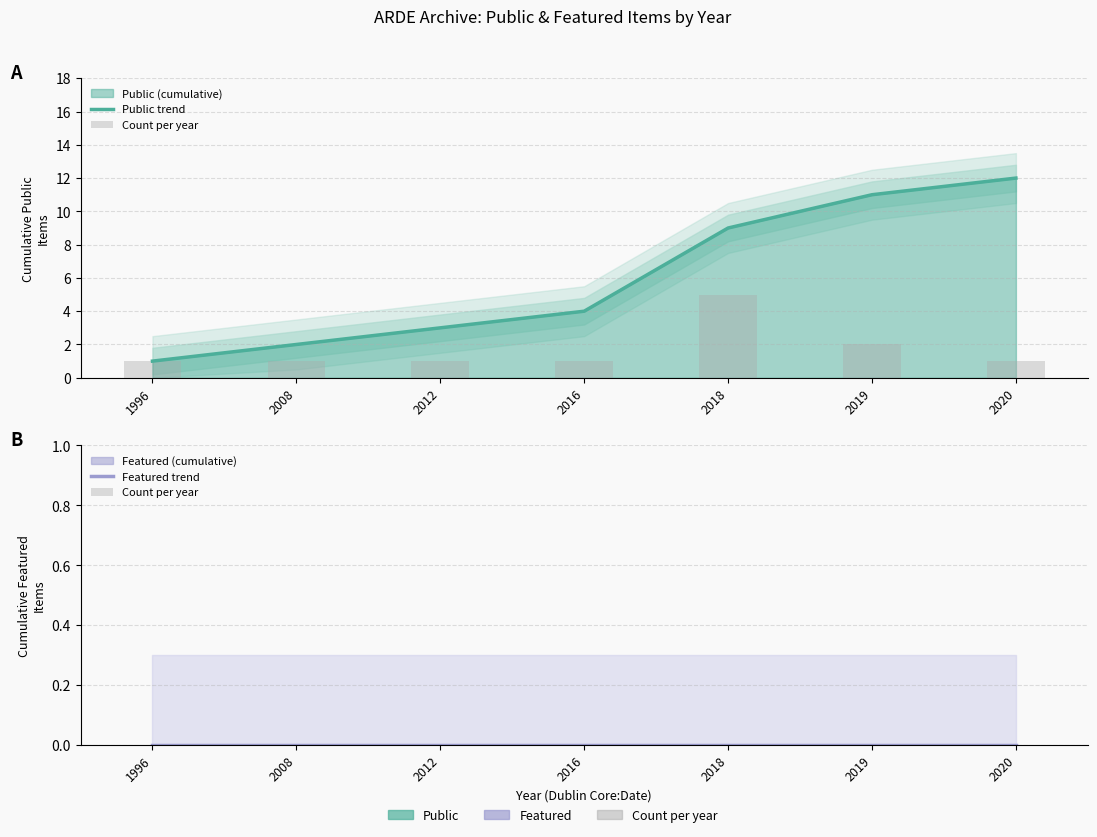

At which label does Public trend first exceed 4?

2018